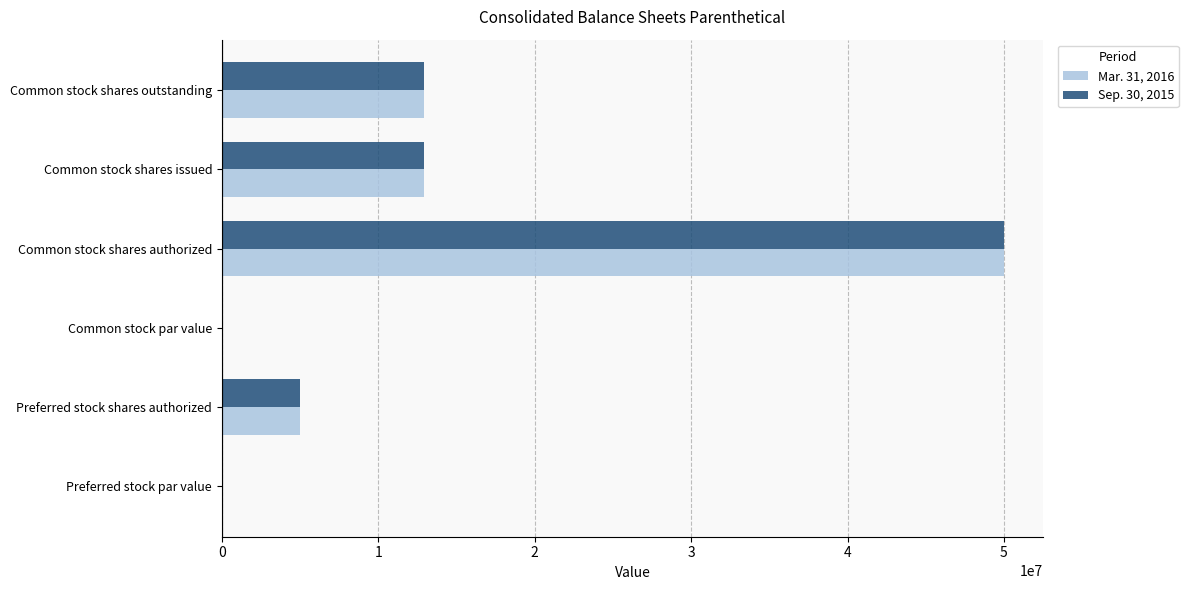

What is the sum of the Mar. 31, 2016 values at Preferred stock shares authorized and Common stock shares authorized?

55000000.0